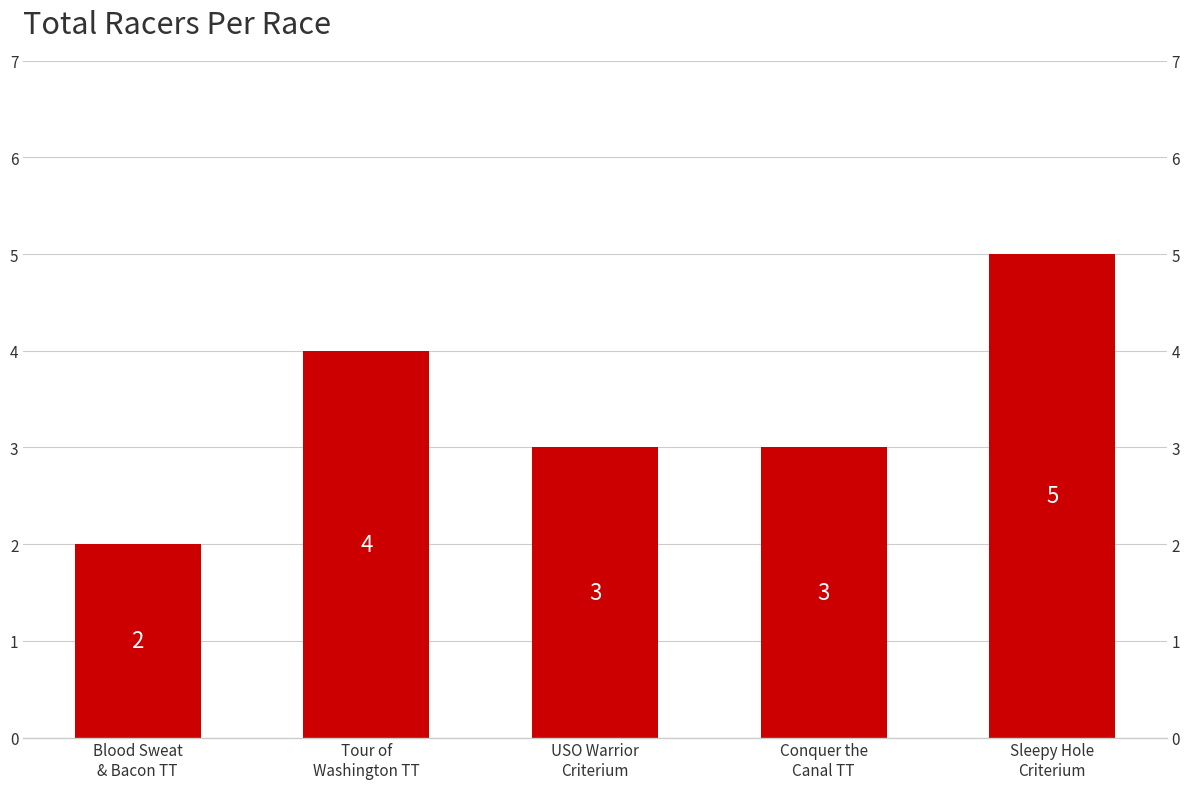

Is it true that the value at Sleepy Hole
Criterium is 5?

True